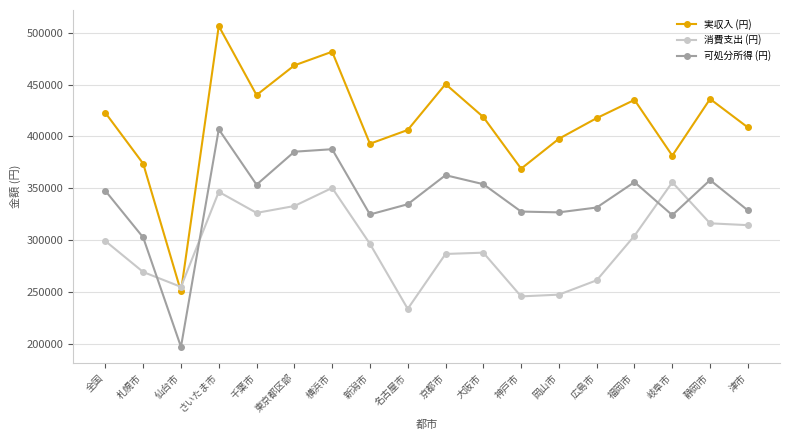

What value does the 可処分所得 (円) series have at 静岡市?

357833